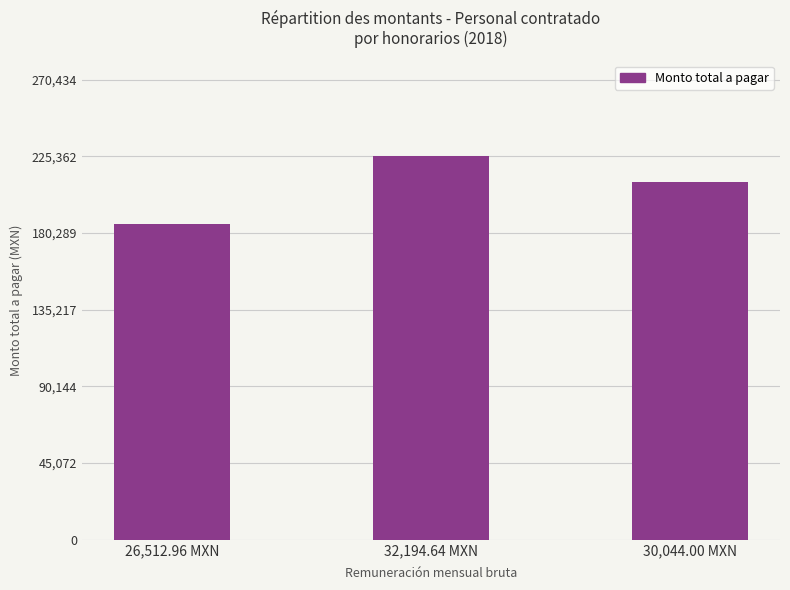

Which category has the highest value across all series?

32,194.64 MXN